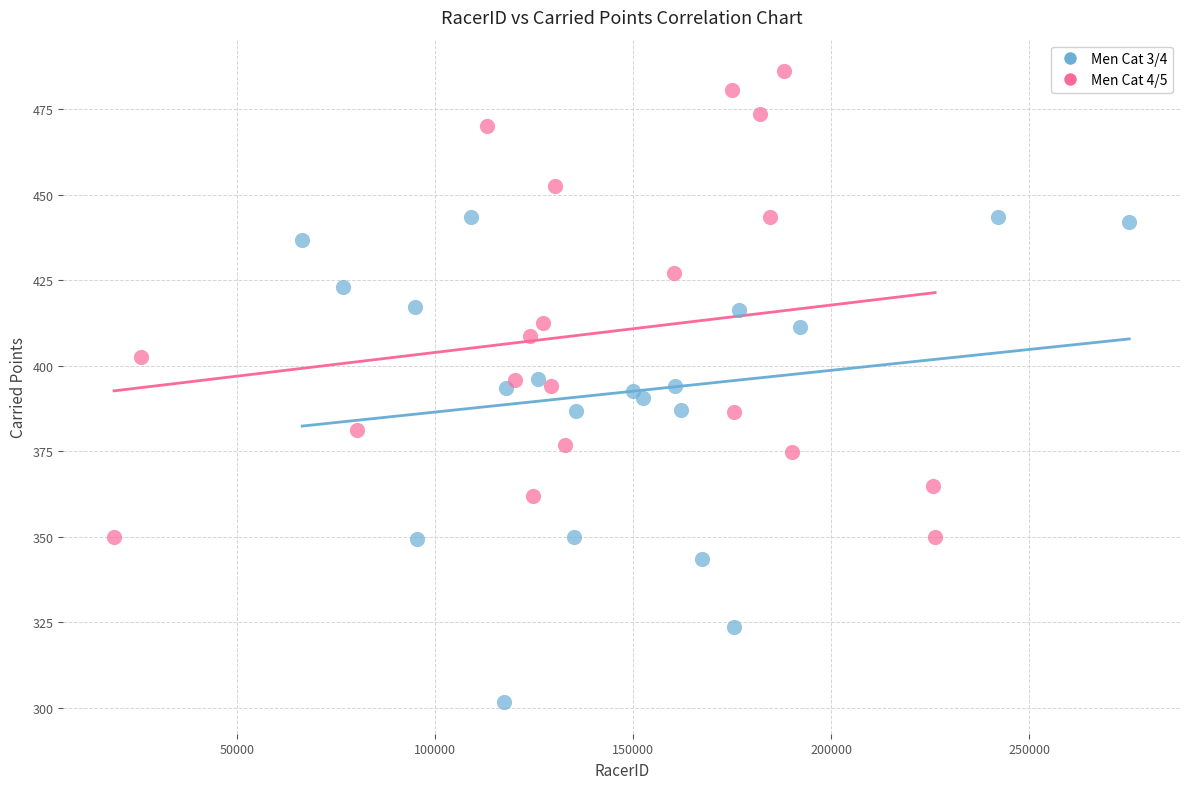

Which series reaches the maximum Y coordinate?

Men Cat 4/5